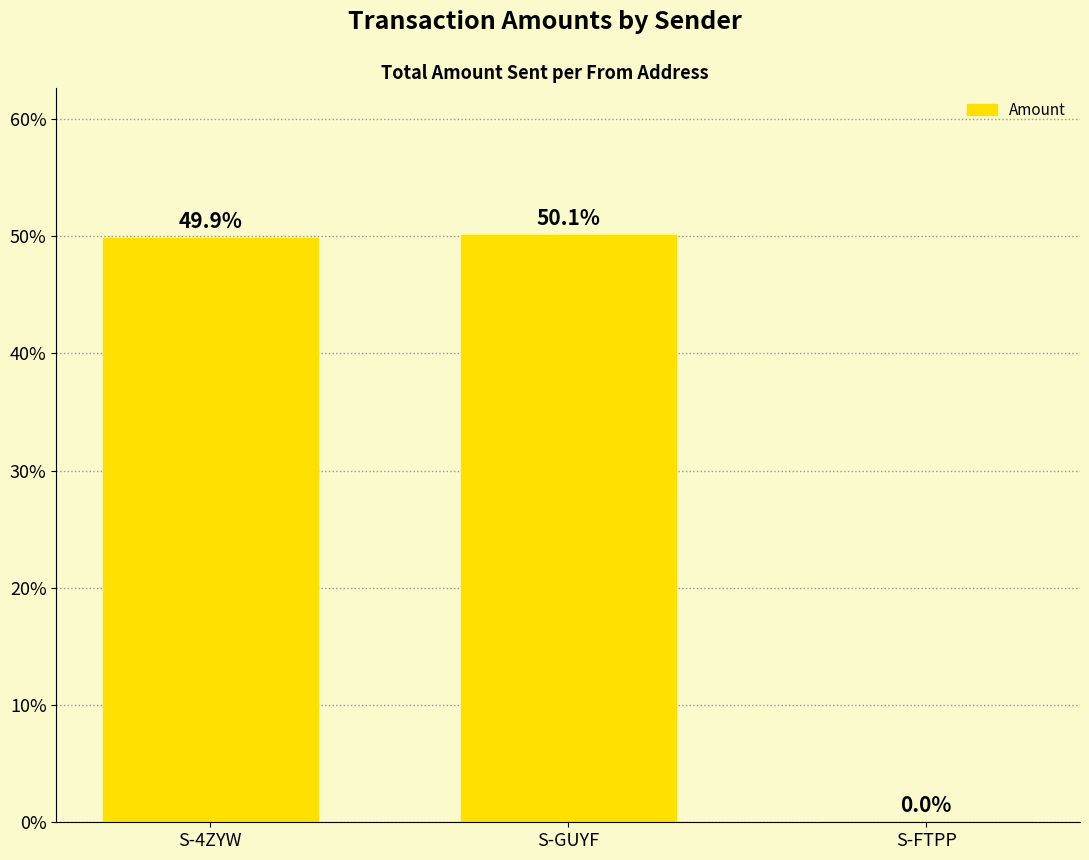

What is the maximum value shown in the chart?

50.1